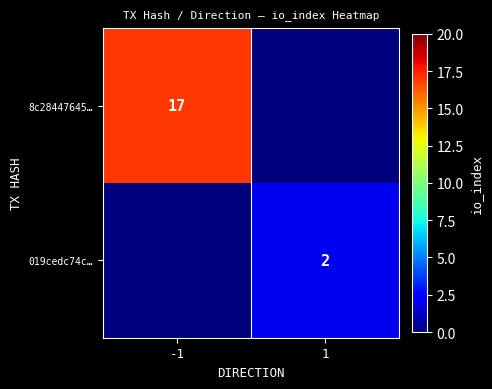

True or false: 019cedc74c… has a value of 3 at 1.

False